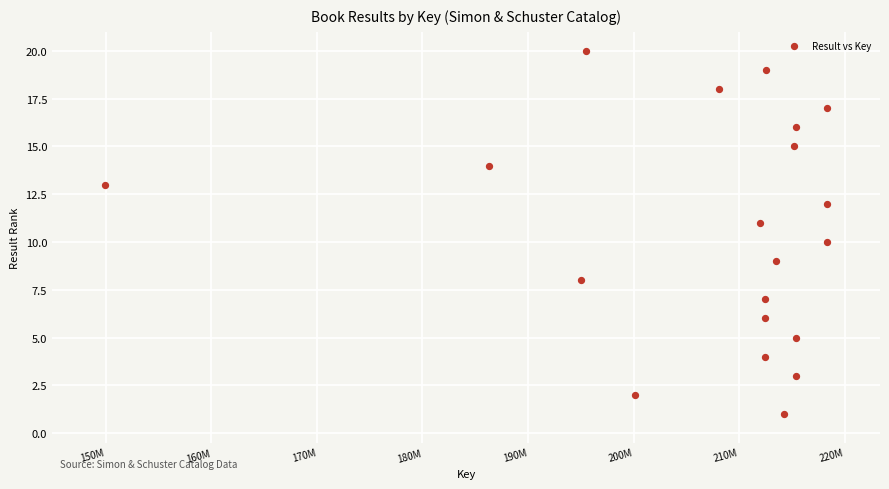

What is the range of X values (max minus min)?

68404395